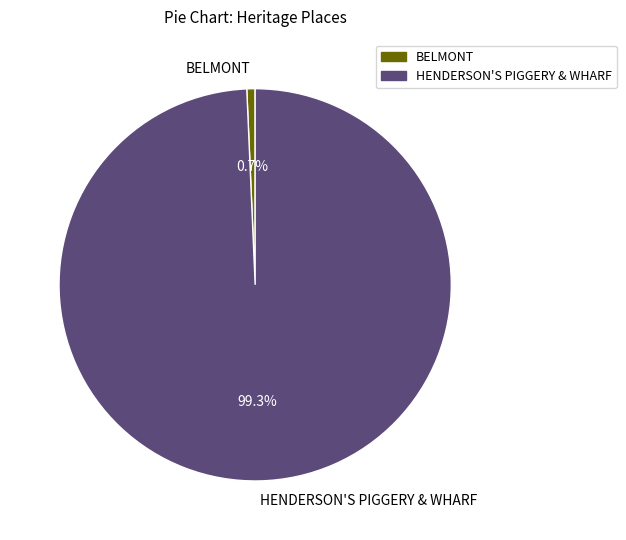

To the nearest percent, what is the difference between the largest and smallest slice percentages?

99%